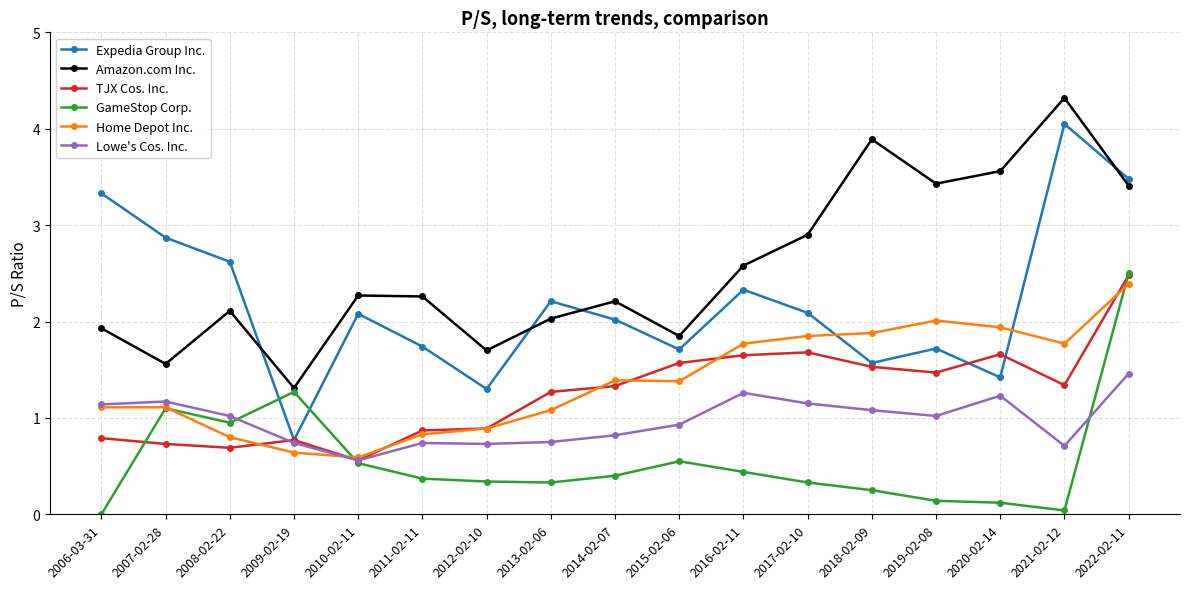

What is the label of the 10th point from the left?

2015-02-06